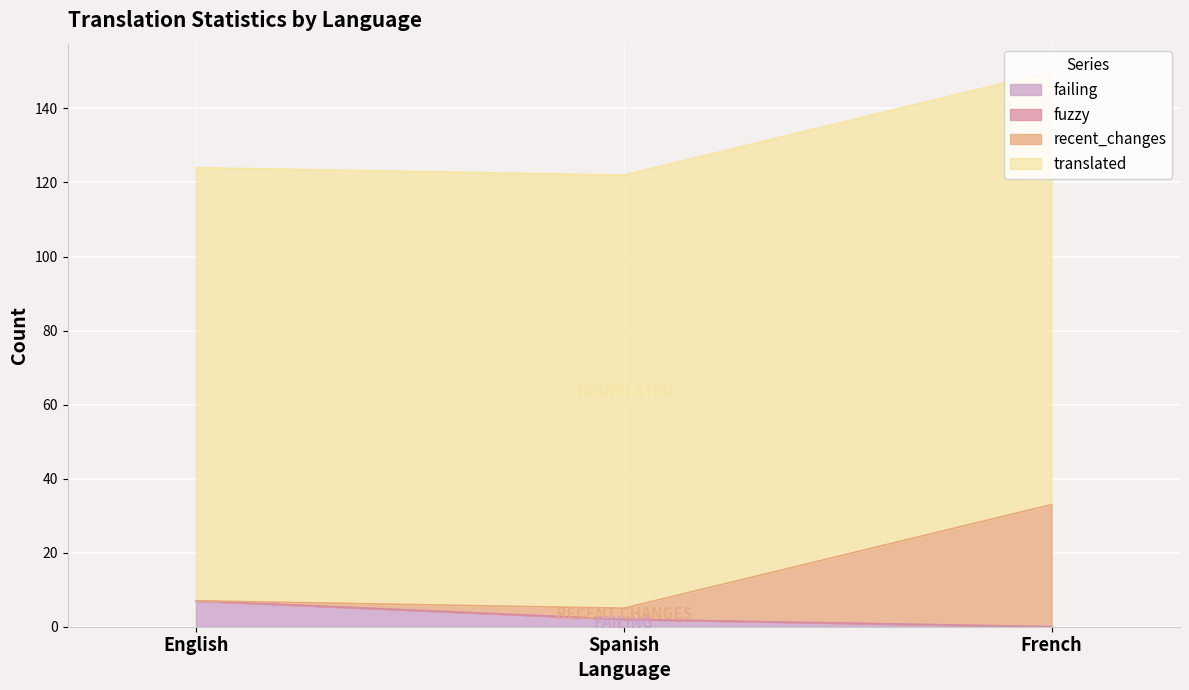

The value of failing at French is 0. True or false?

True